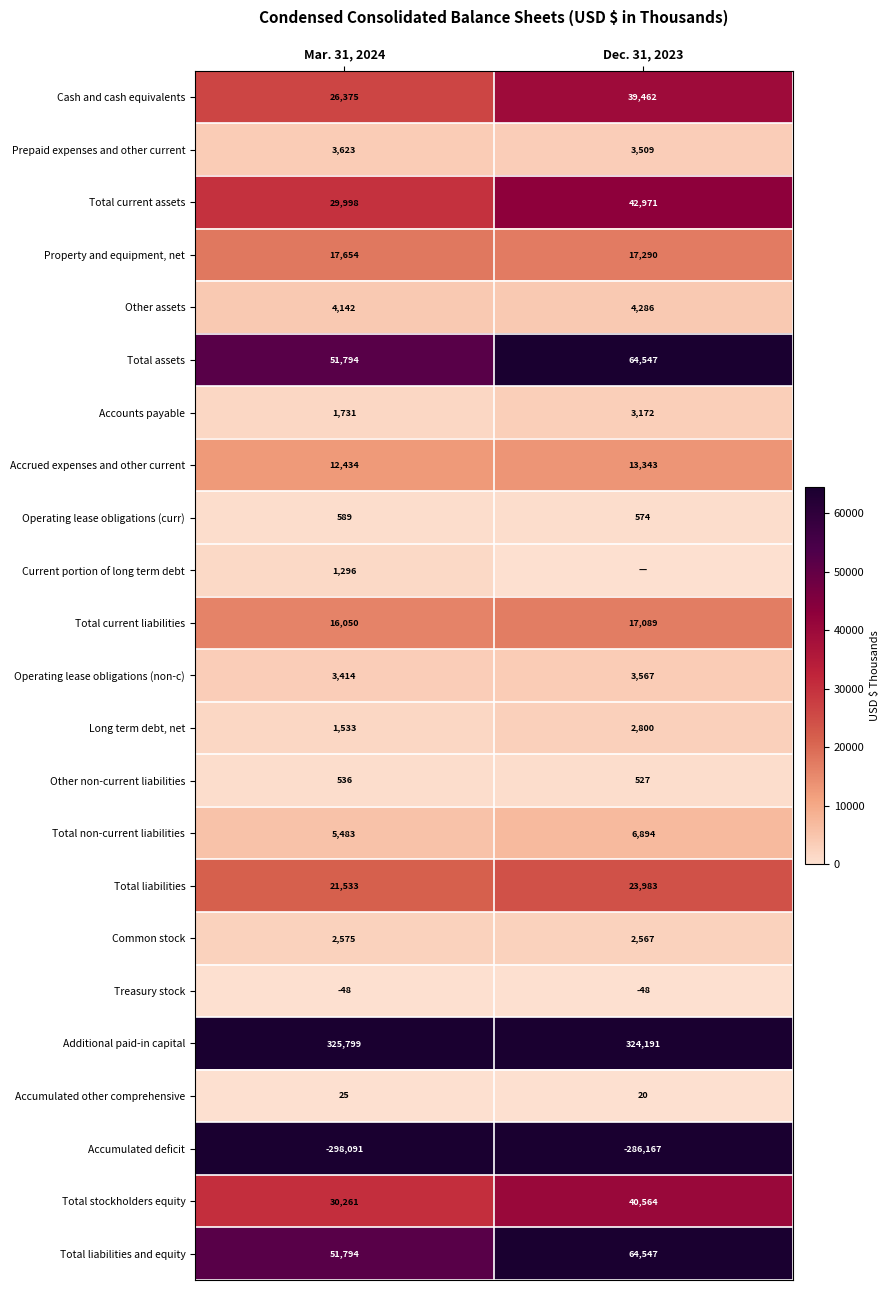

What is the difference between the Total stockholders equity values at Dec. 31, 2023 and Mar. 31, 2024?

10303